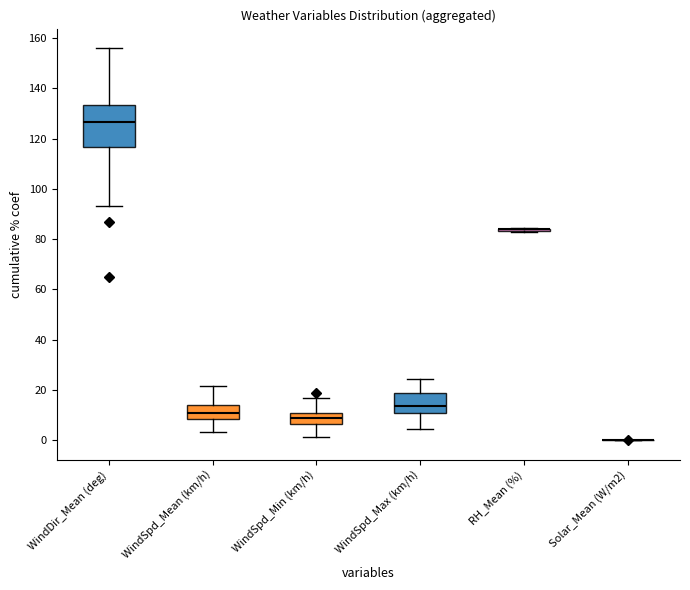

Rank the series at 33 from lowest to highest value.

Solar_Mean (W/m2), WindSpd_Min (km/h), WindSpd_Mean (km/h), WindSpd_Max (km/h), RH_Mean (%), WindDir_Mean (deg)